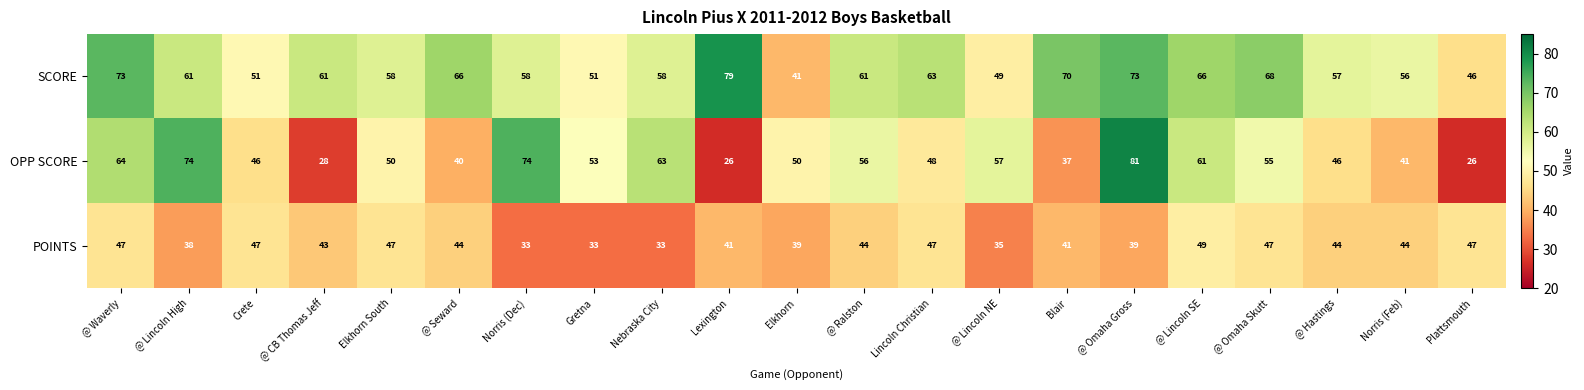

What is the difference between the maximum and minimum values in the OPP SCORE series?

55